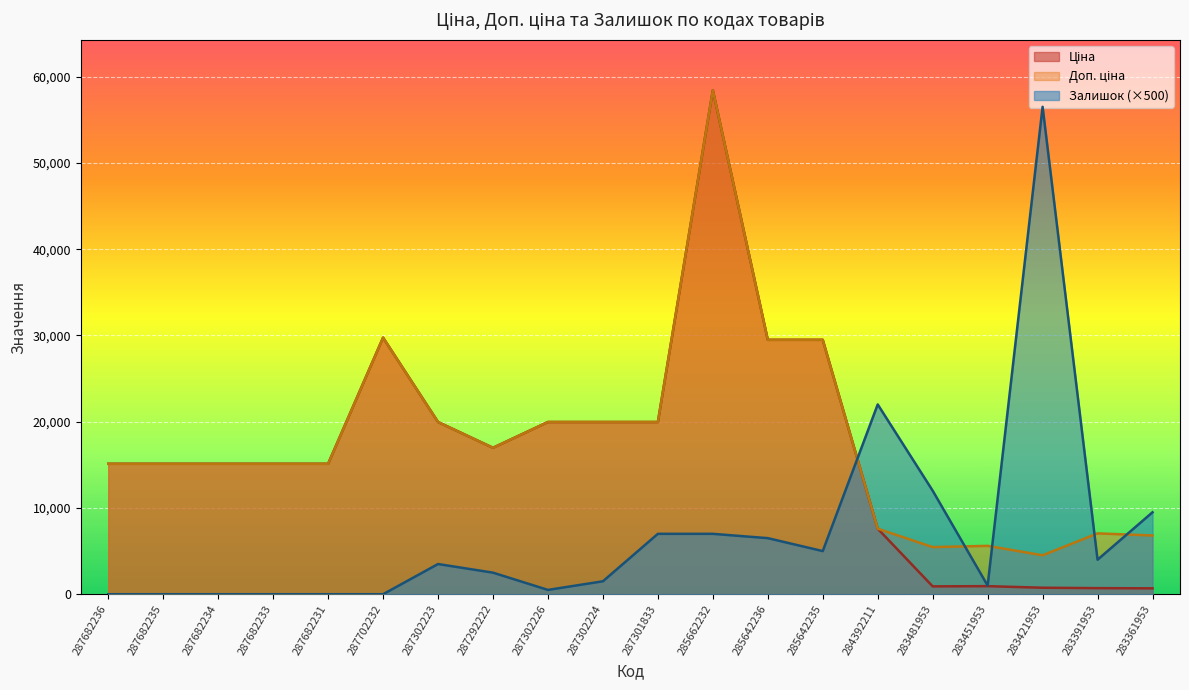

Reading left to right, extract all data points from this chart.

Ціна: 287682236=15120.0	287682235=15120.0	287682234=15120.0	287682233=15120.0	287682231=15120.0	287702232=29747.2	287302223=19964.2	287292222=16976.3	287302226=19964.2	287302224=19964.2	287301833=19964.2	285662232=58426.5	285642236=29491.5	285642235=29491.5	284392211=7596.5	283481953=910.4	283451953=934.5	283421953=752.2	283391953=705.1	283361953=681.0
Доп. ціна: 287682236=15120.0	287682235=15120.0	287682234=15120.0	287682233=15120.0	287682231=15120.0	287702232=29747.2	287302223=19964.2	287292222=16976.3	287302226=19964.2	287302224=19964.2	287301833=19964.2	285662232=58426.5	285642236=29491.5	285642235=29491.5	284392211=7596.5	283481953=5462.3	283451953=5607.2	283421953=4513.3	283391953=7051.3	283361953=6809.8
Залишок: 287682236=0.0	287682235=0.0	287682234=0.0	287682233=0.0	287682231=0.0	287702232=0.0	287302223=3500.0	287292222=2500.0	287302226=500.0	287302224=1500.0	287301833=7000.0	285662232=7000.0	285642236=6500.0	285642235=5000.0	284392211=22000.0	283481953=12000.0	283451953=1000.0	283421953=56500.0	283391953=4000.0	283361953=9500.0